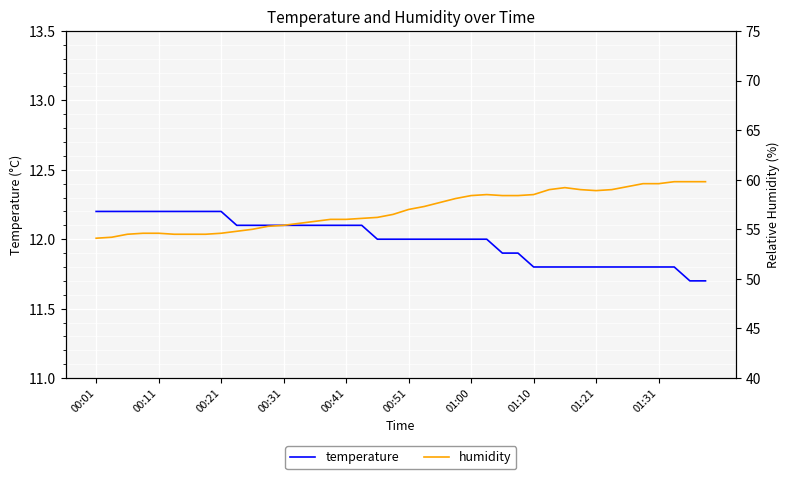

What are all the series names shown in the legend?

temperature, humidity